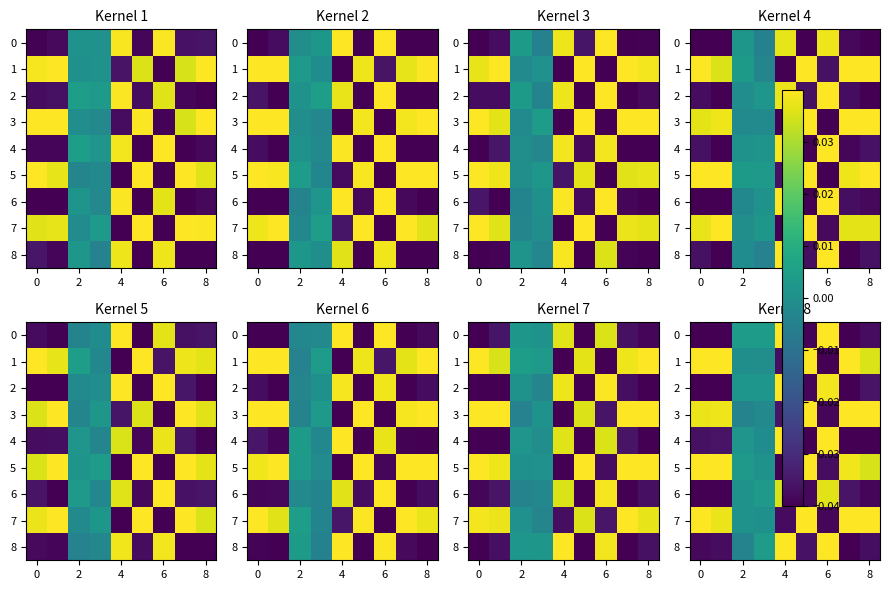

At which category does the chart reach its peak across all series?

7